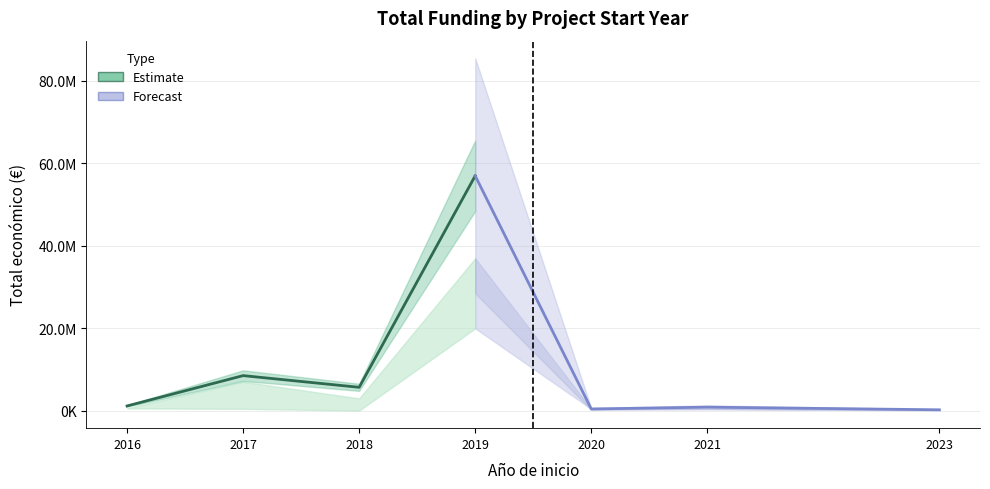

How many distinct data groups are displayed?

2